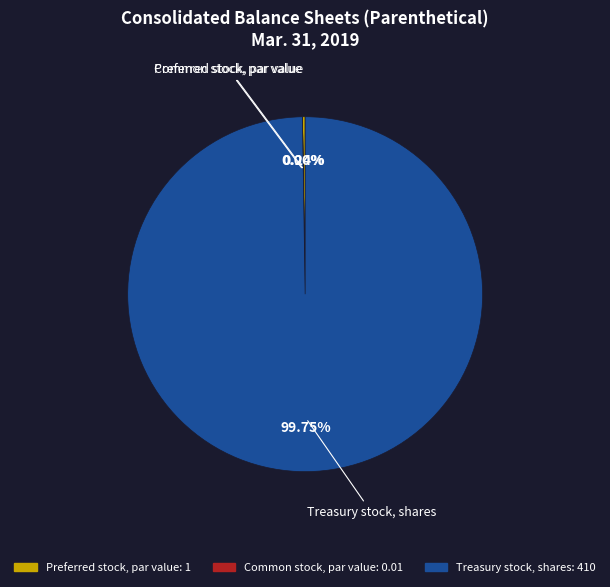

What is the largest slice in the pie chart?

Treasury stock, shares